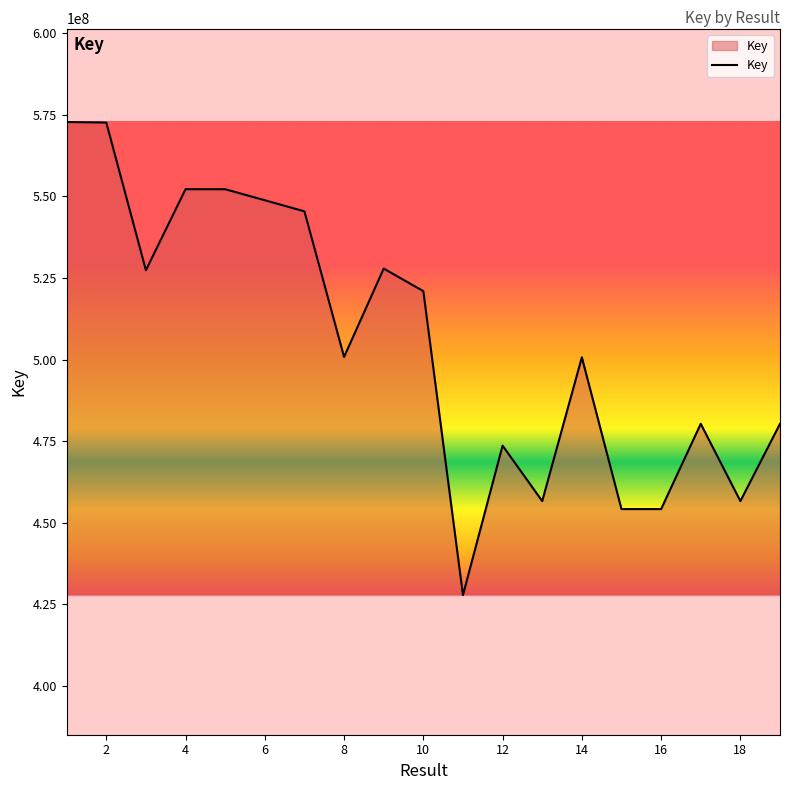

What is the smallest value displayed?

427875685